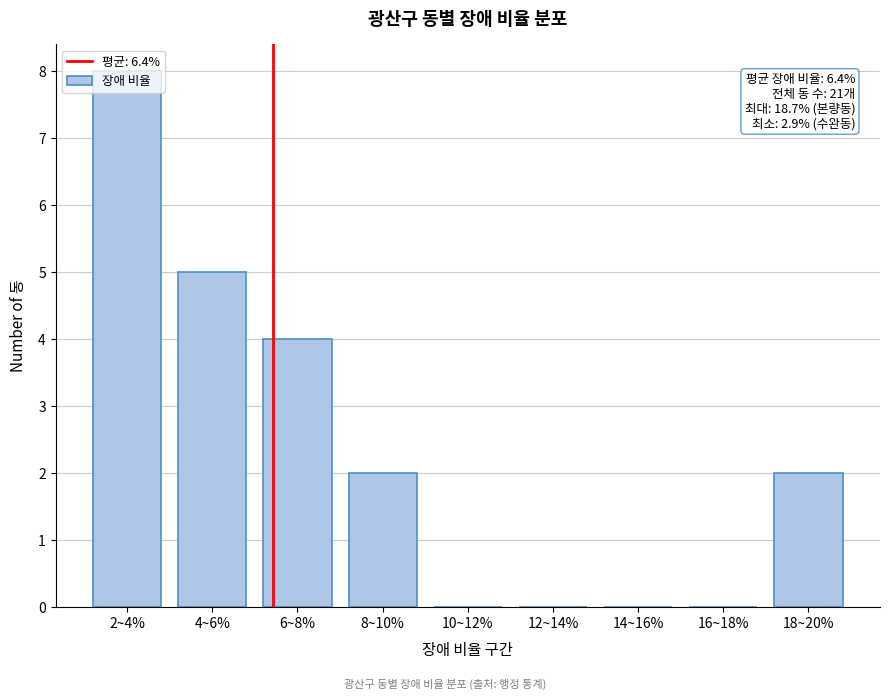

True or false: the data shows 0 at 14~16%.

True